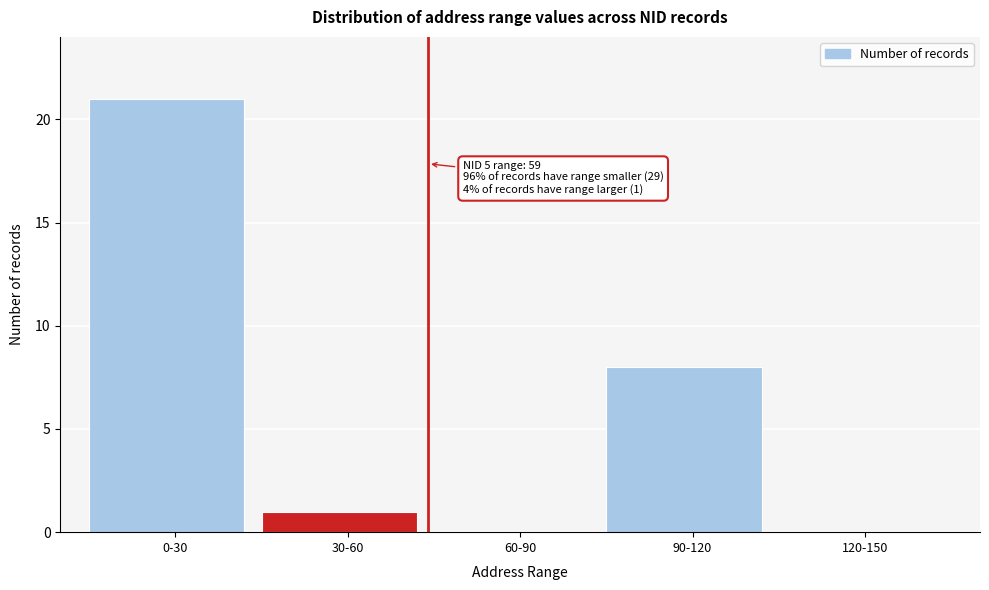

Reading left to right, what are all the values shown in this chart?

0-30=21	30-60=1	60-90=0	90-120=8	120-150=0